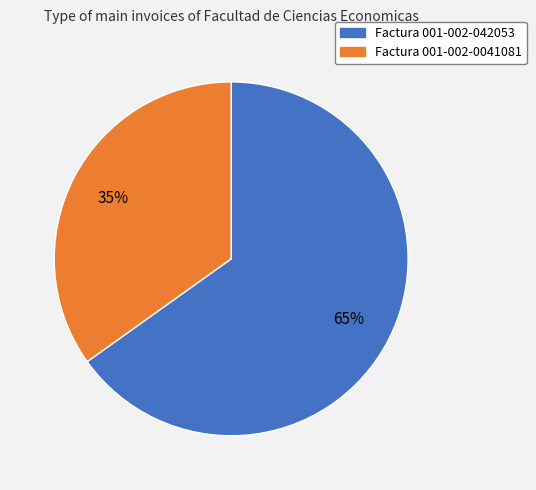

To the nearest percent, what is the difference between the Factura 001-002-042053 and Factura 001-002-0041081 slice percentages?

30%